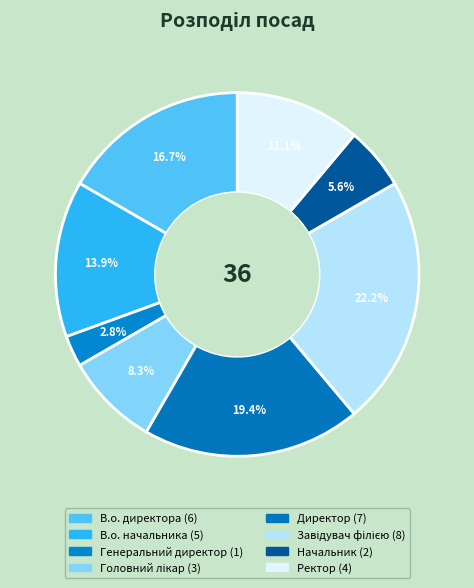

To the nearest percent, what portion does В.о. начальника represent?

14%